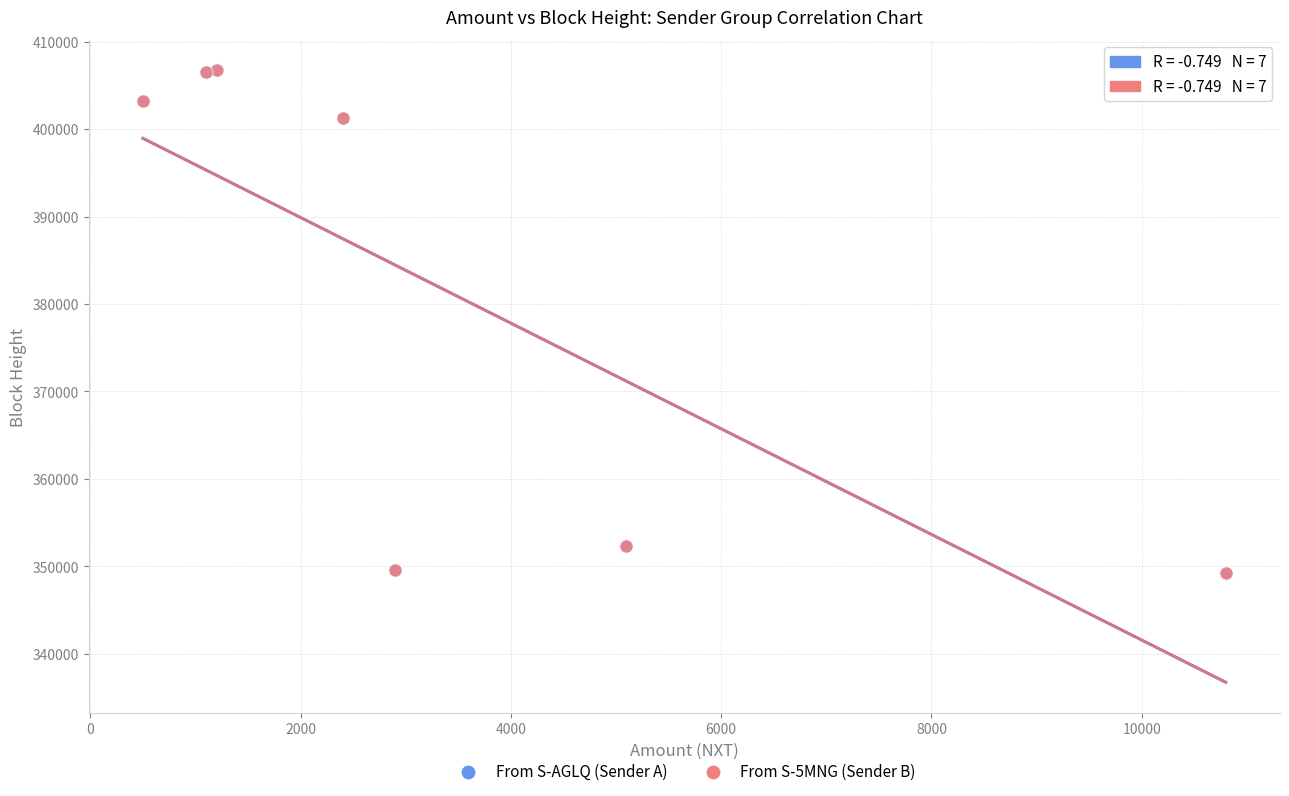

Which series has the largest Y range (max minus min)?

From S-AGLQ (Sender A)